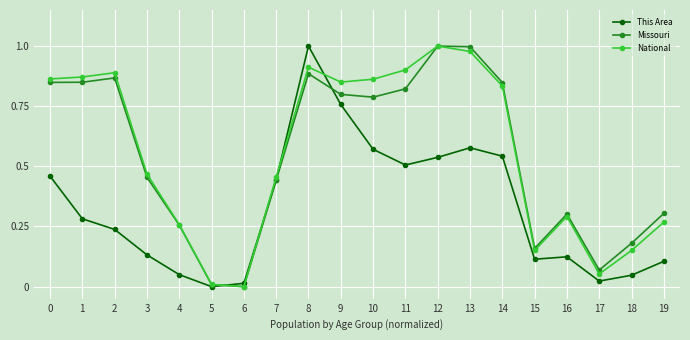

At which category is the sum across all series the highest?

8